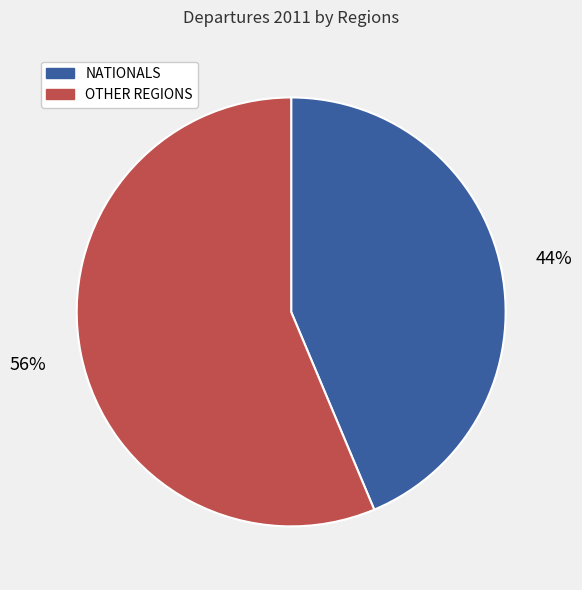

Which category has the biggest portion of the pie?

OTHER REGIONS